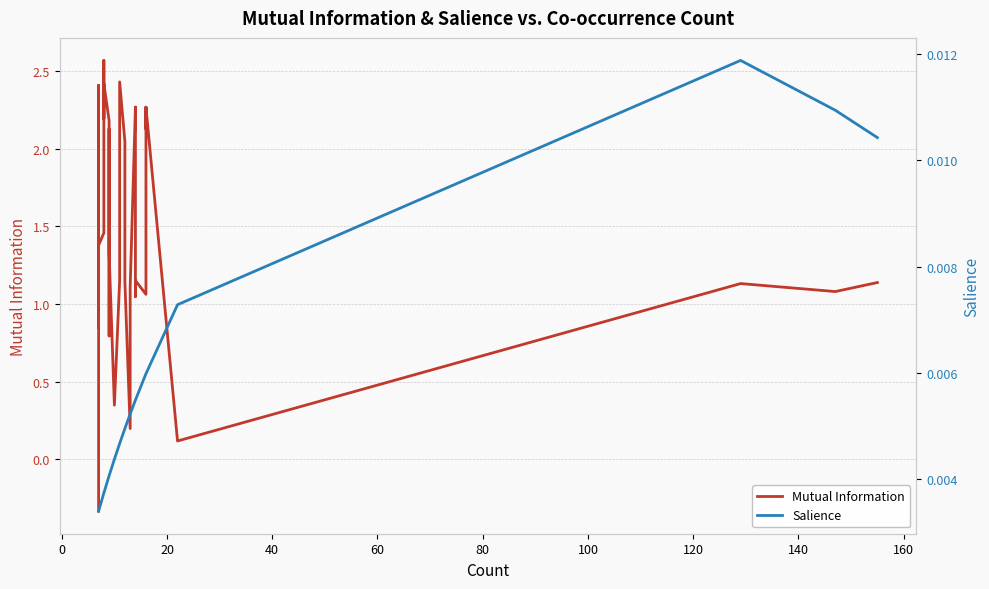

After their last crossing, which series has the higher values: Salience or Mutual Information?

Mutual Information